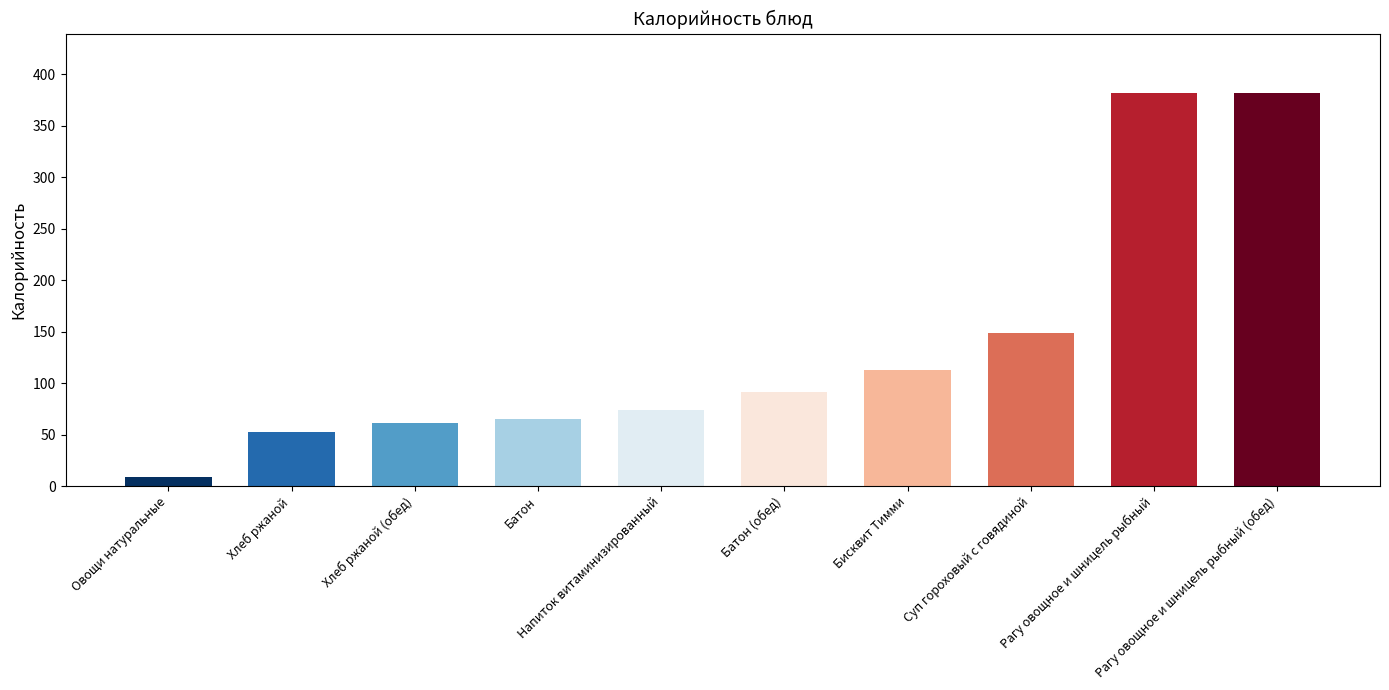

At which label does the data first exceed 91?

Батон (обед)